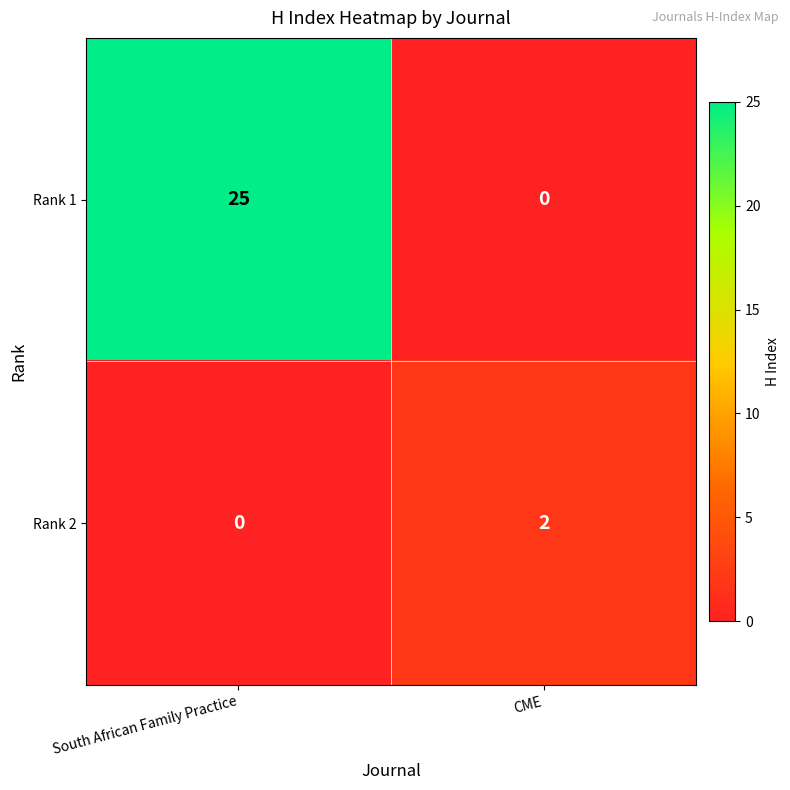

Reading left to right, transcribe all the data shown in this chart.

Rank 1: 25	0
Rank 2: 0	2